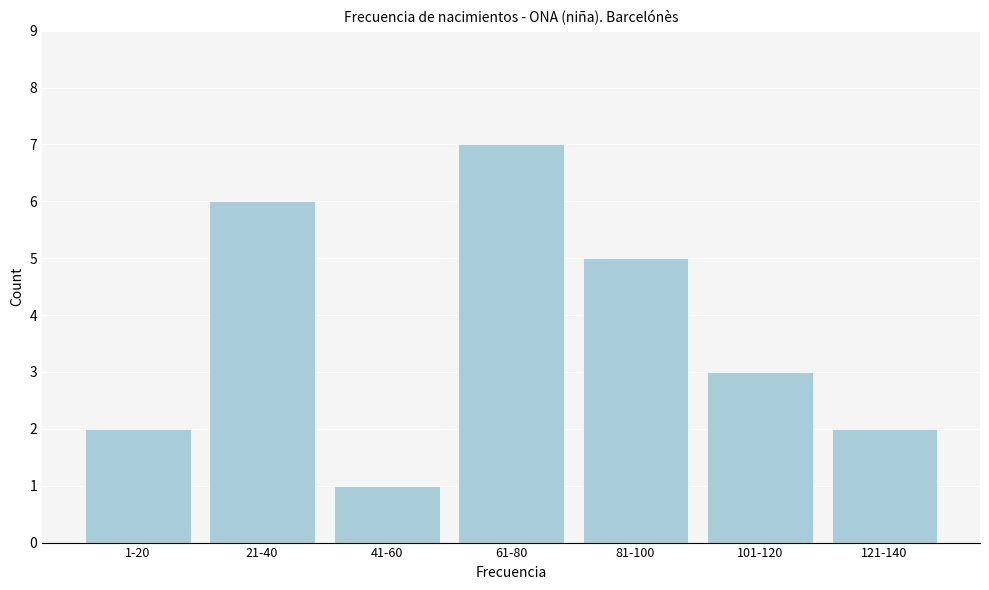

Reading right to left, what are all the values shown in this chart?

121-140=2	101-120=3	81-100=5	61-80=7	41-60=1	21-40=6	1-20=2